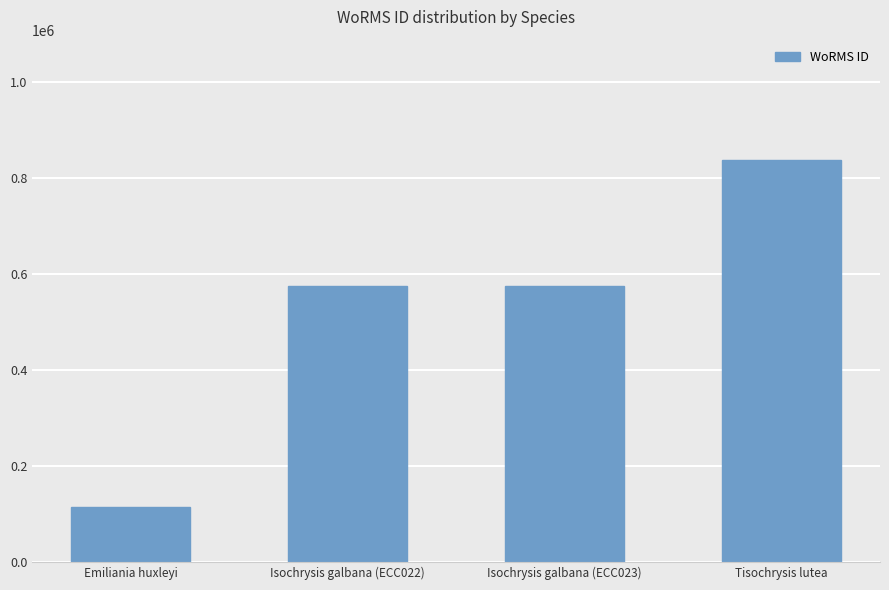

Read the value at Emiliania huxleyi, to the nearest 100.

115100